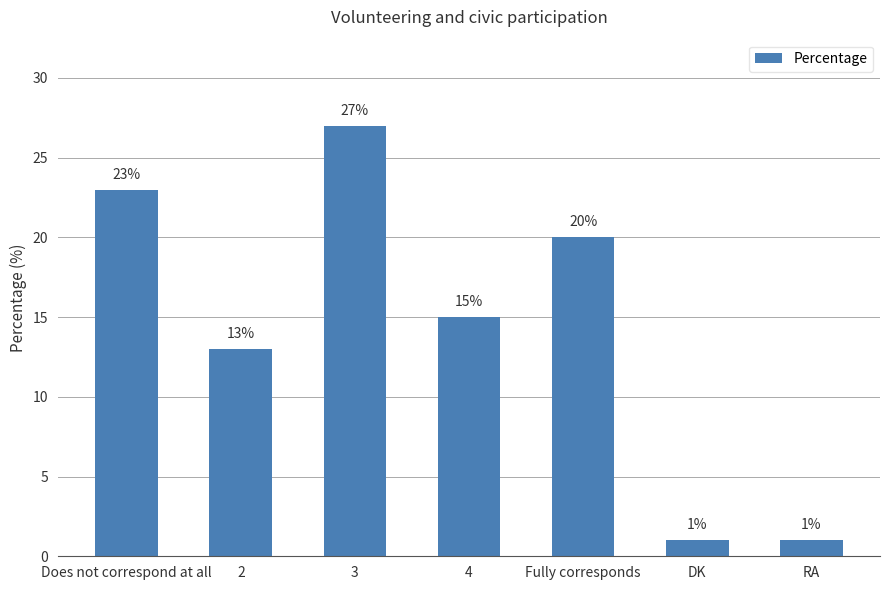

True or false: the data shows 2 at RA.

False